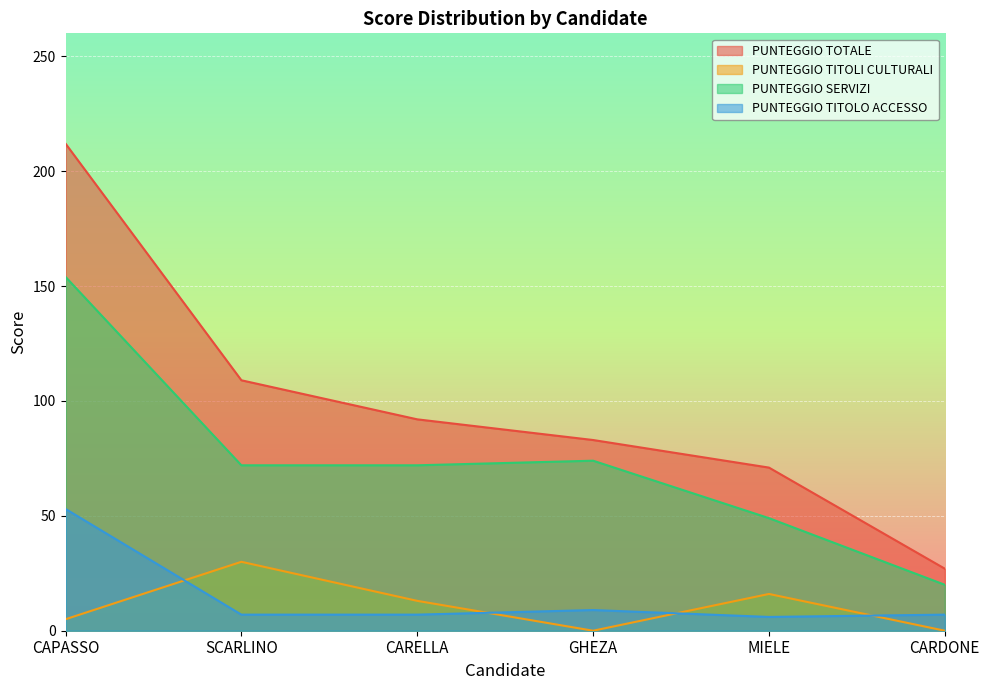

Rank the categories by PUNTEGGIO TITOLO ACCESSO value from highest to lowest.

CAPASSO, GHEZA, SCARLINO, CARELLA, CARDONE, MIELE